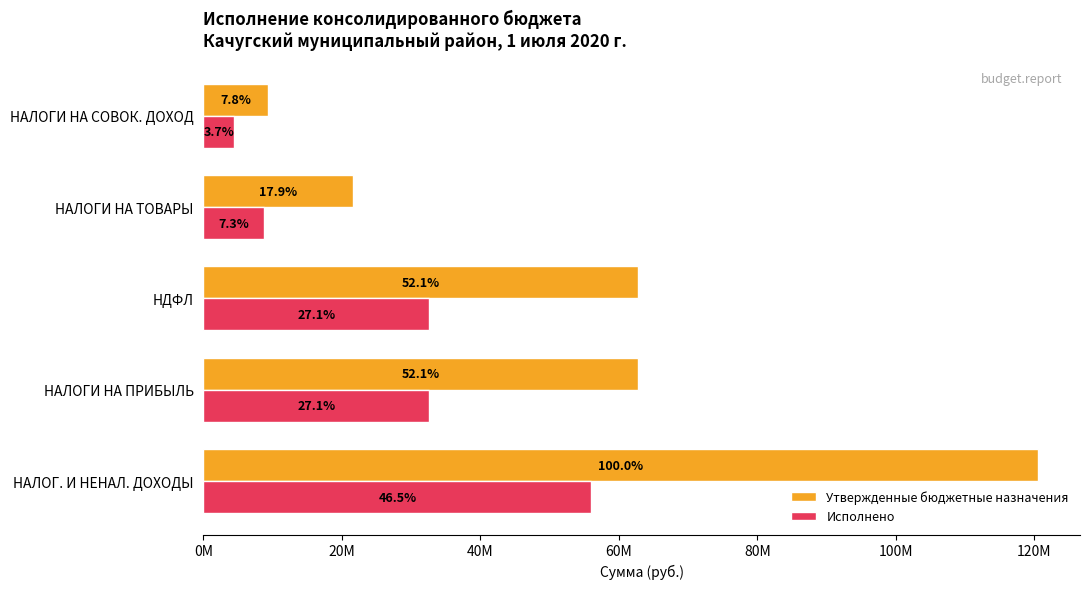

What are all the series names shown in the legend?

Утвержденные бюджетные назначения, Исполнено